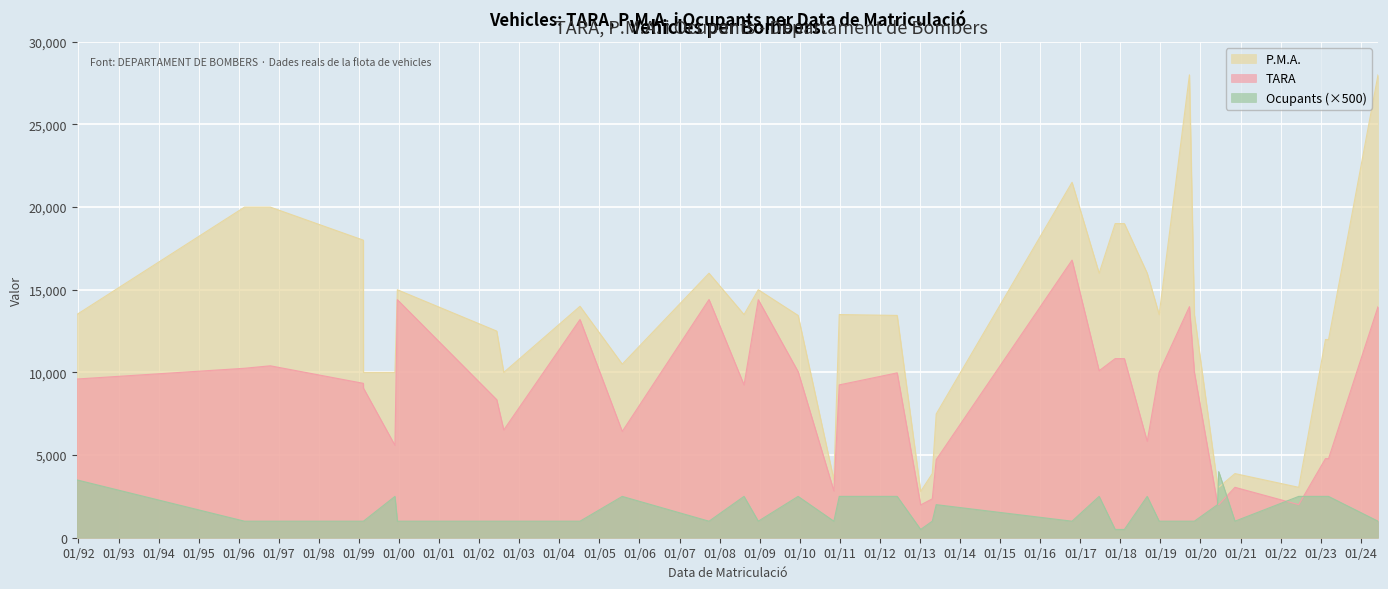

True or false: Ocupants and TARA cross at least once.

False